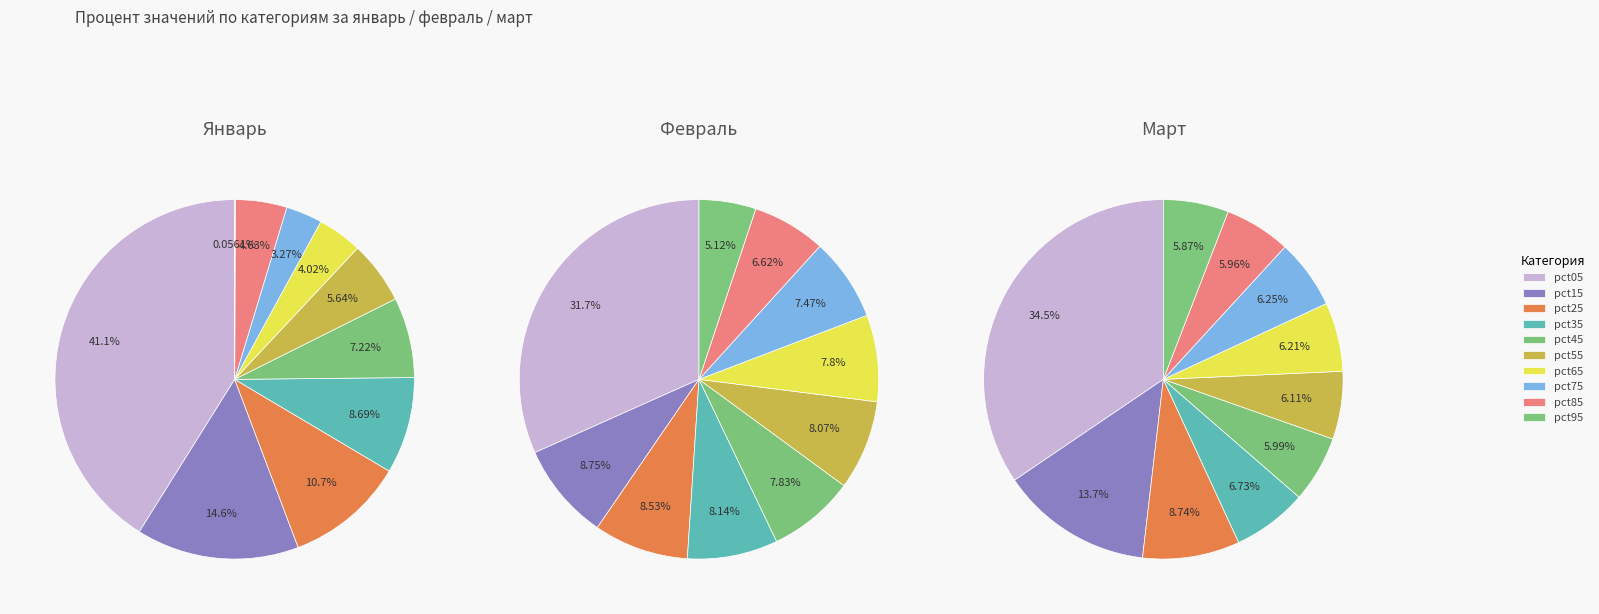

Is pct25 the majority of the pie?

No